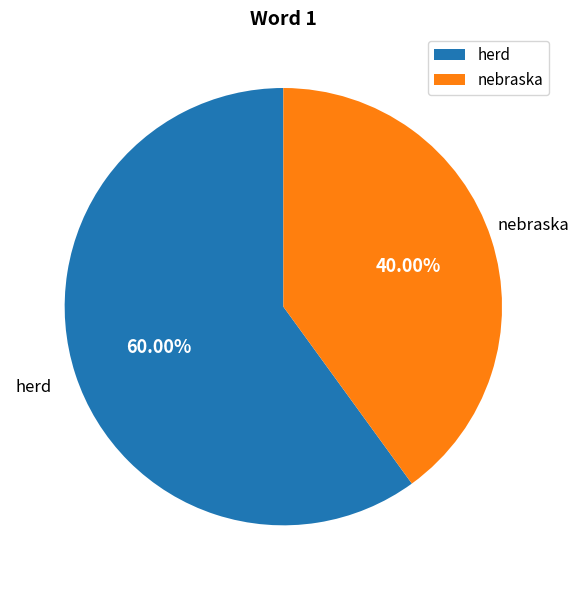

Rank the categories by value from lowest to highest.

nebraska, herd